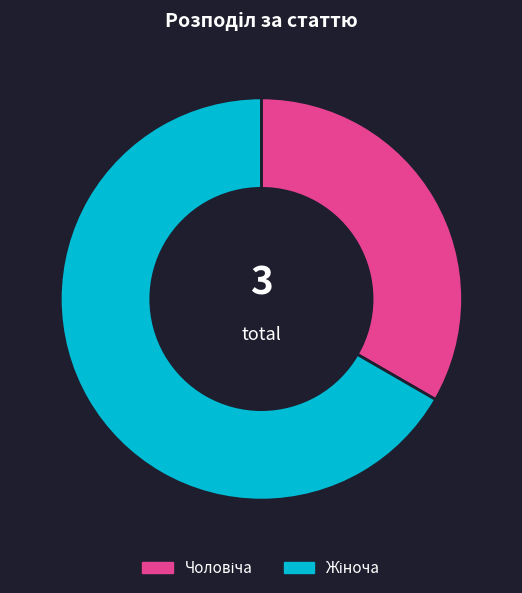

To the nearest percent, what is the average slice percentage?

50%